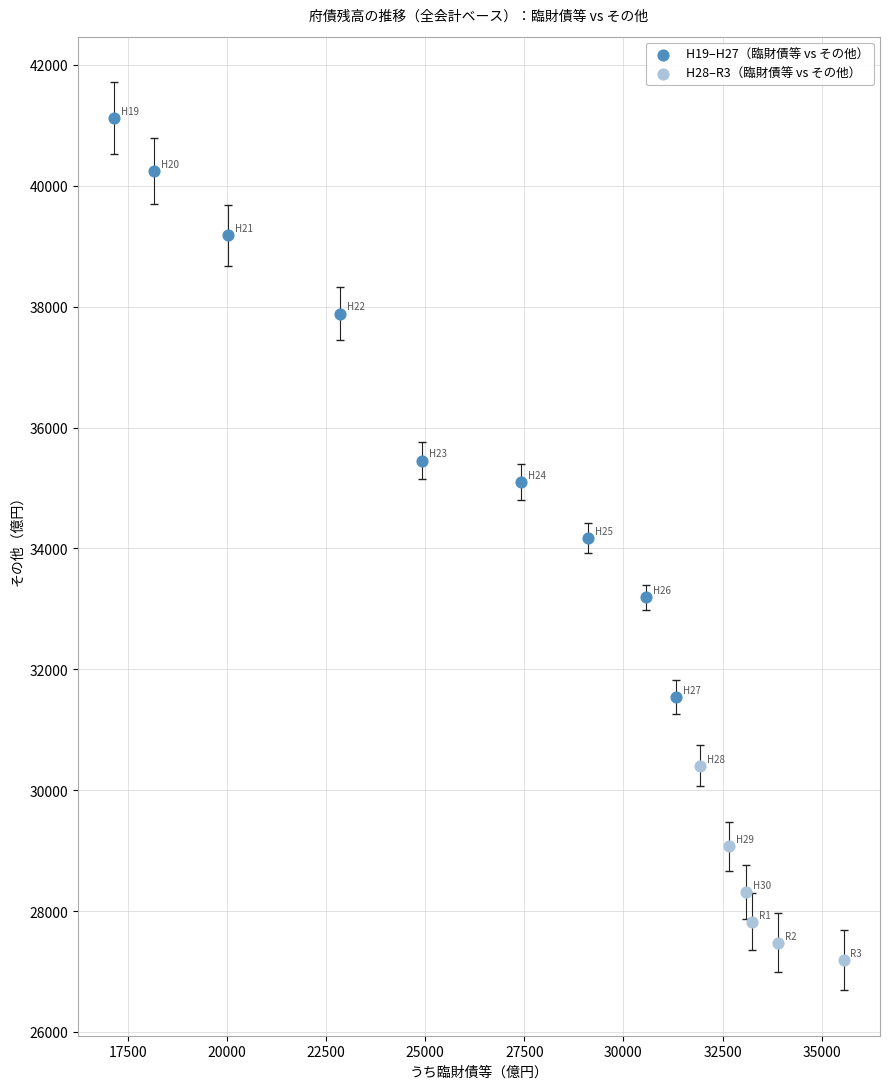

Which series reaches the minimum Y coordinate?

H28–R3（臨財債等 vs その他）